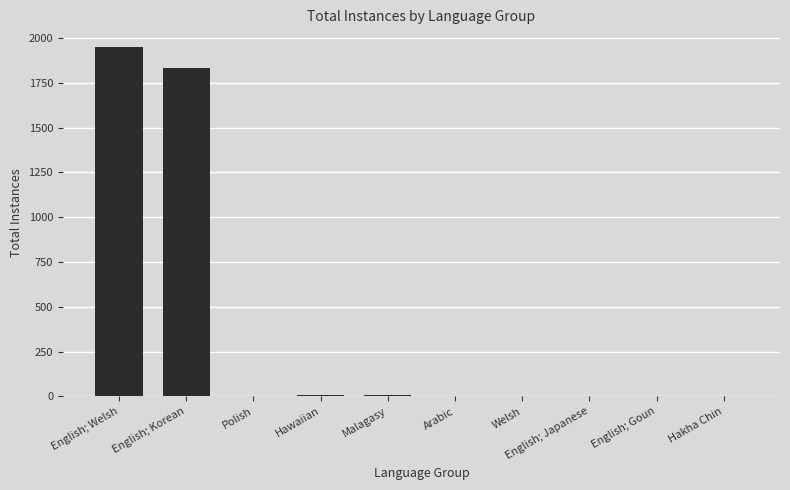

How many distinct data groups are displayed?

1